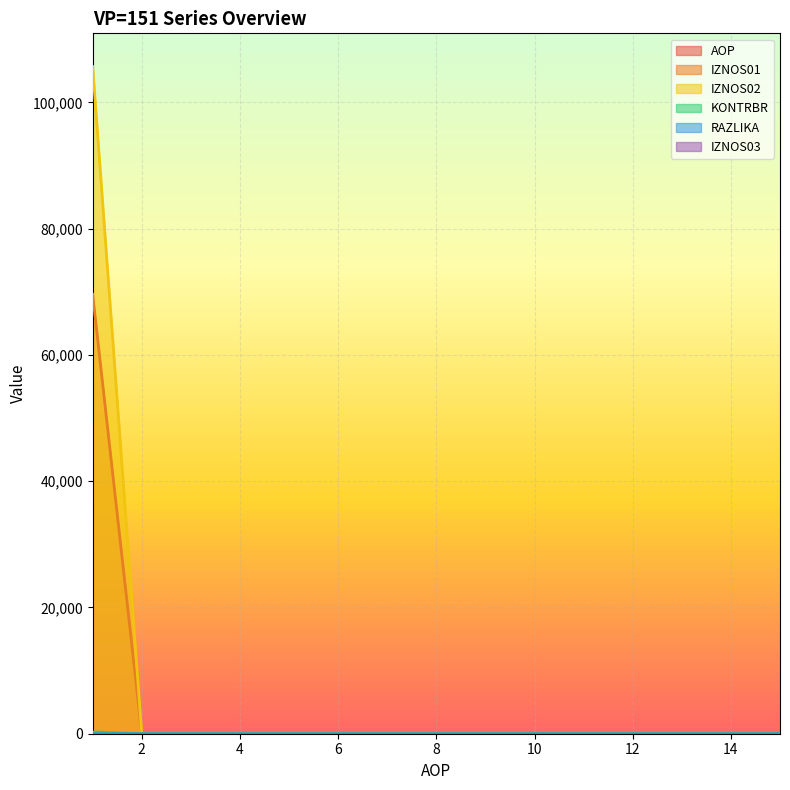

The value of IZNOS01 at 6 is 0.0. True or false?

True